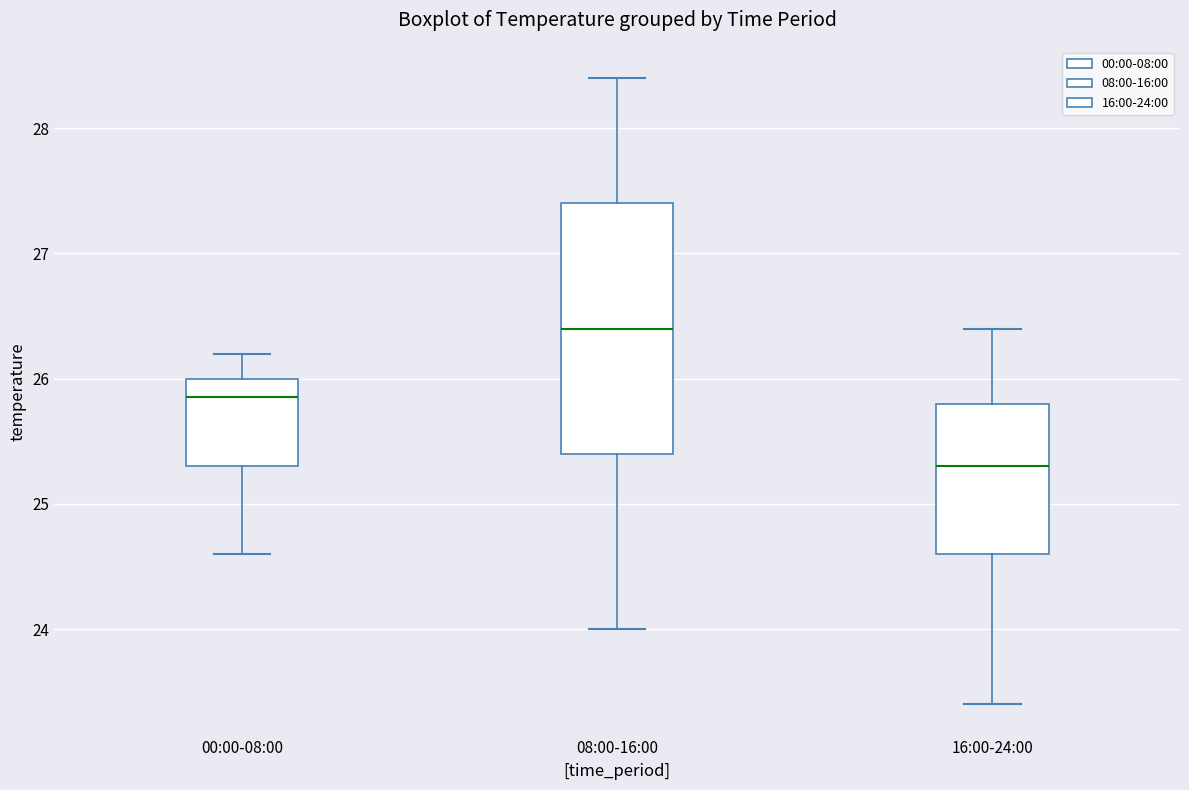

Reading left to right, read every box against the y-axis: the position of its median line, the range the box covers, and the ends of its whiskers. The values are not printed on the chart, so give them approximately, as read against the axis.

00:00-08:00: median 25.9, box 25.3 to 26.0, whiskers 24.6 to 26.2
08:00-16:00: median 26.4, box 25.4 to 27.4, whiskers 24.0 to 28.4
16:00-24:00: median 25.3, box 24.6 to 25.8, whiskers 23.4 to 26.4